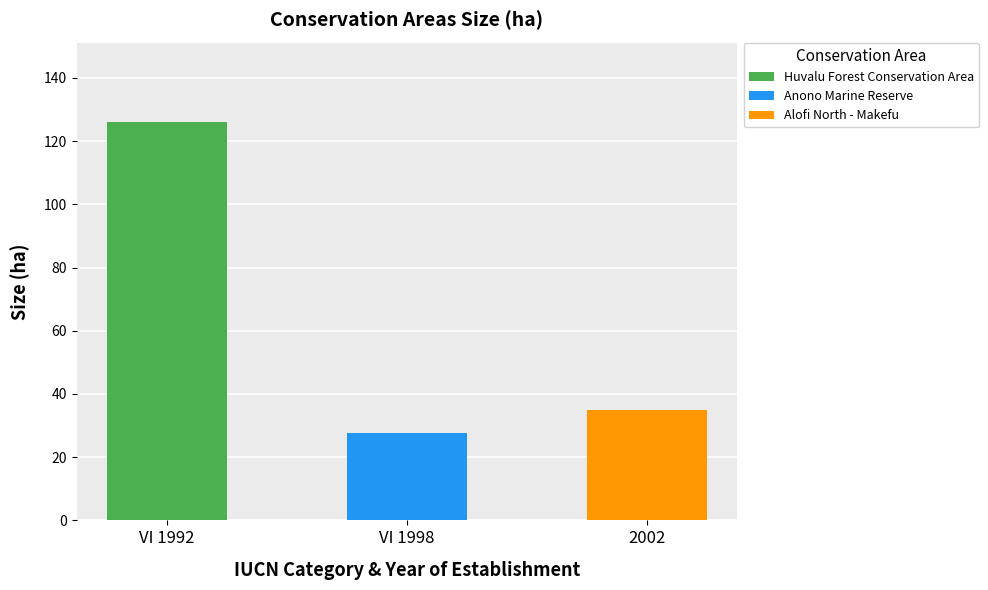

At which label does the data first exceed 35?

VI 1992